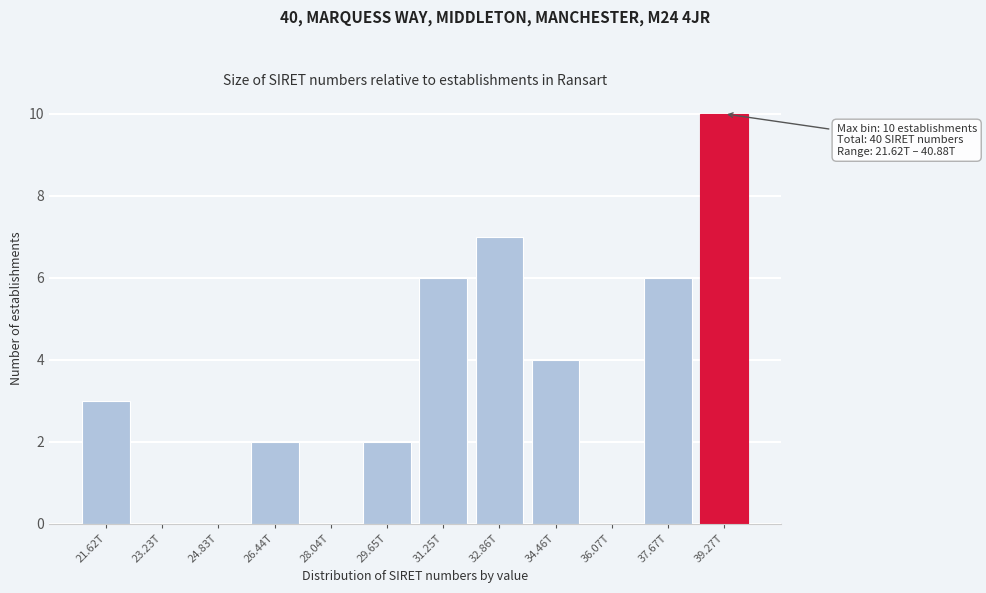

Reading right to left, list all the values displayed in this chart.

39.27T=10	37.67T=6	36.07T=0	34.46T=4	32.86T=7	31.25T=6	29.65T=2	28.04T=0	26.44T=2	24.83T=0	23.23T=0	21.62T=3